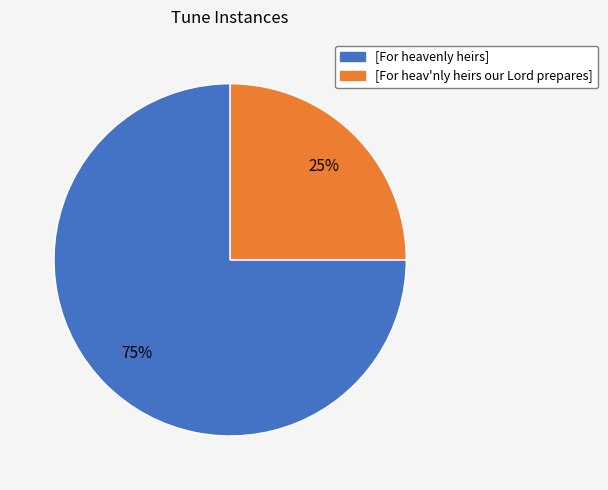

The [For heavenly heirs] slice represents 70% of the pie. True or false?

False